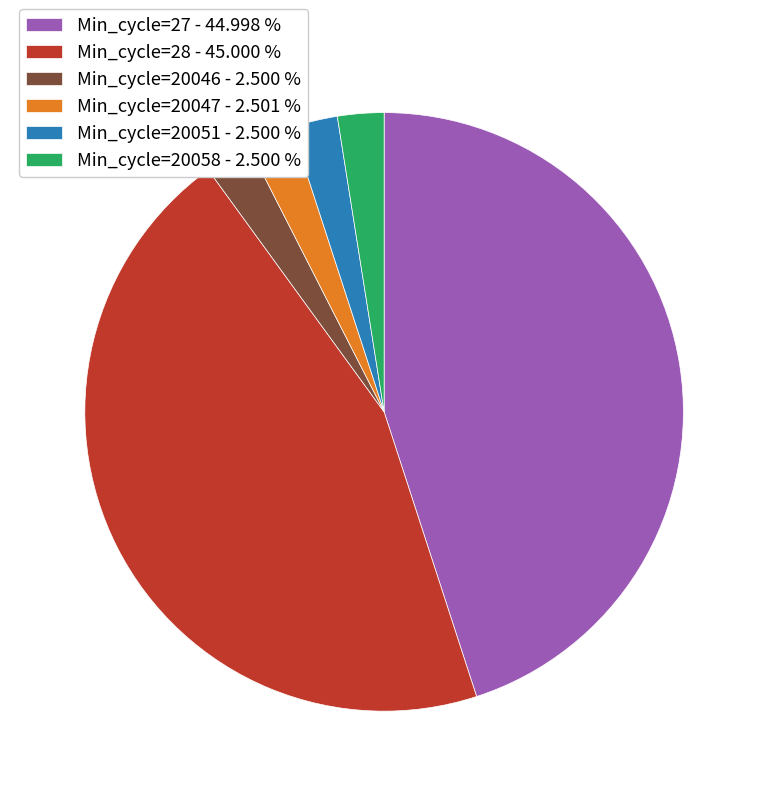

Do Min_cycle=20058 - 2.500 % and Min_cycle=20051 - 2.500 % together represent more than half of the pie?

No